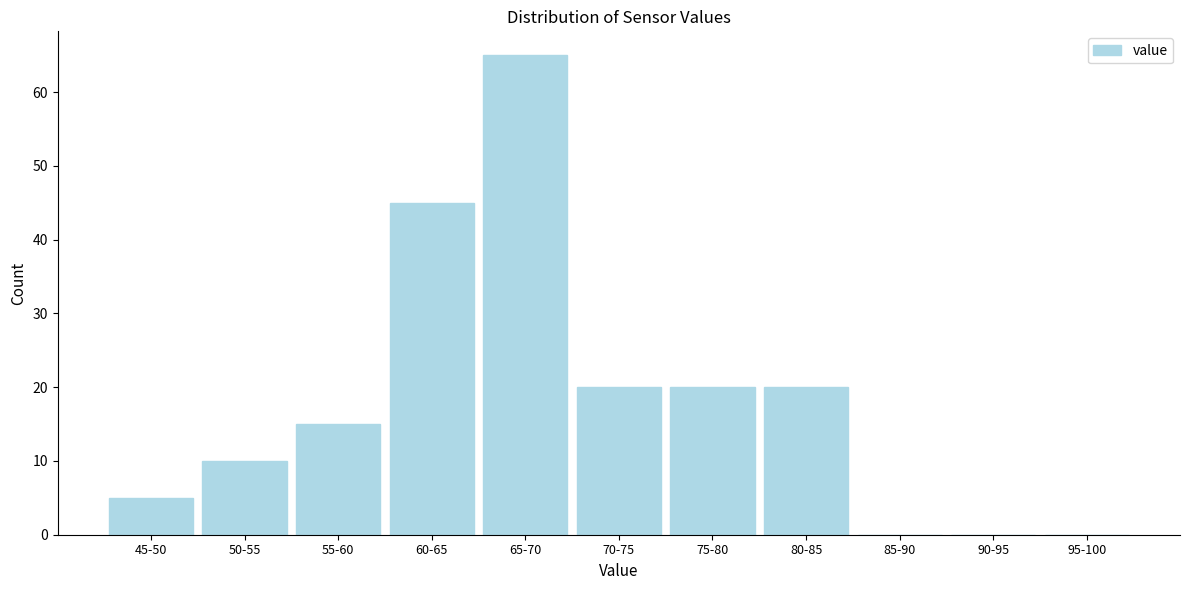

Reading right to left, transcribe all the data shown in this chart.

95-100=0	90-95=0	85-90=0	80-85=20	75-80=20	70-75=20	65-70=65	60-65=45	55-60=15	50-55=10	45-50=5